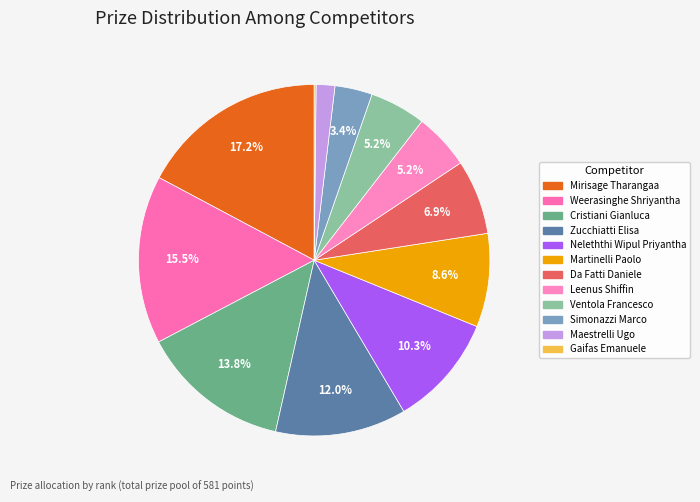

To the nearest percent, what is the difference between the largest and smallest slice percentages?

17%